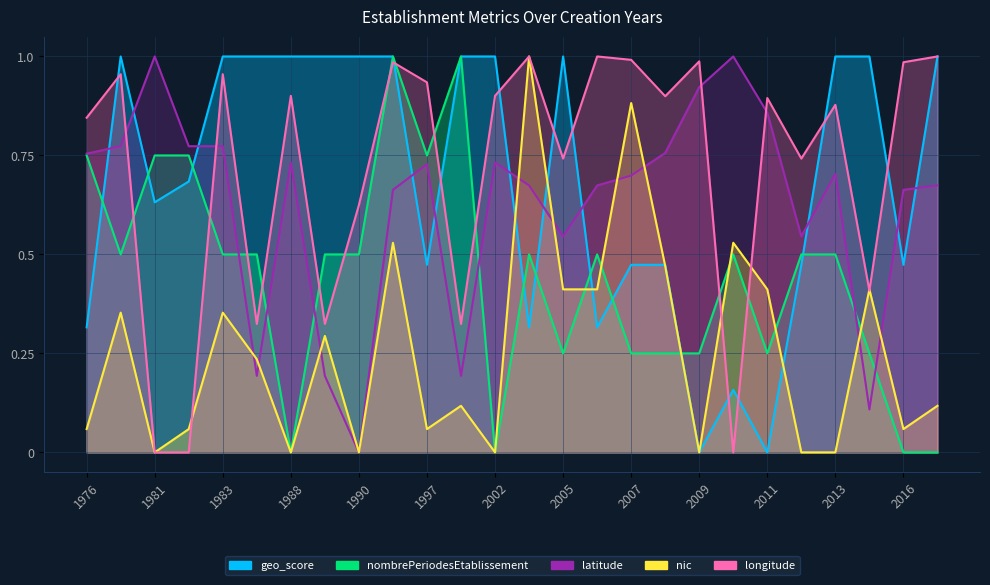

What is the value of the nombrePeriodesEtablissement point at the 19th from the left?

0.2